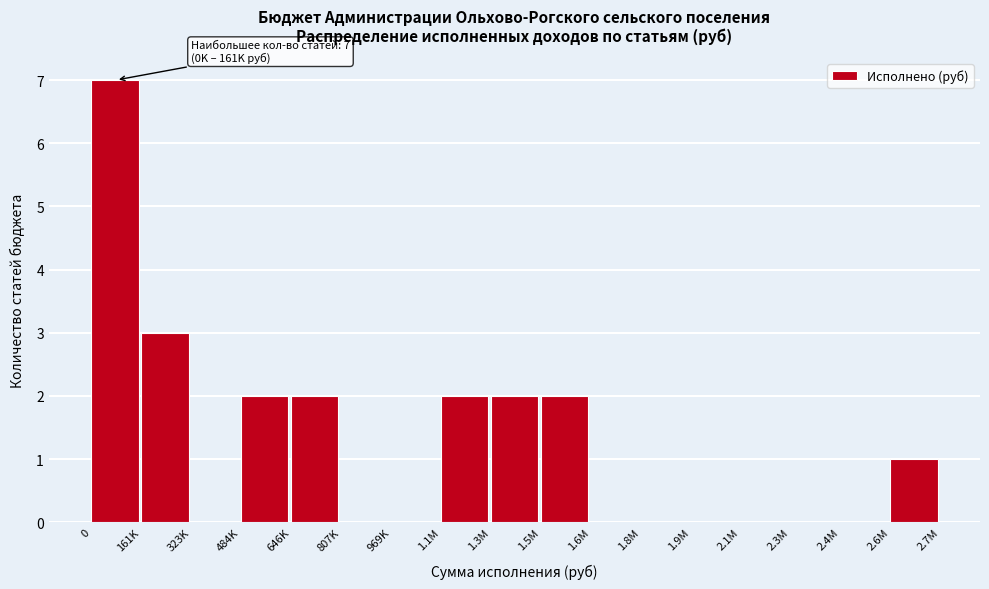

Reading left to right, list all the values displayed in this chart.

0=7	161K=3	323K=0	484K=2	646K=2	807K=0	969K=0	1.1M=2	1.3M=2	1.5M=2	1.6M=0	1.8M=0	1.9M=0	2.1M=0	2.3M=0	2.4M=0	2.6M=1